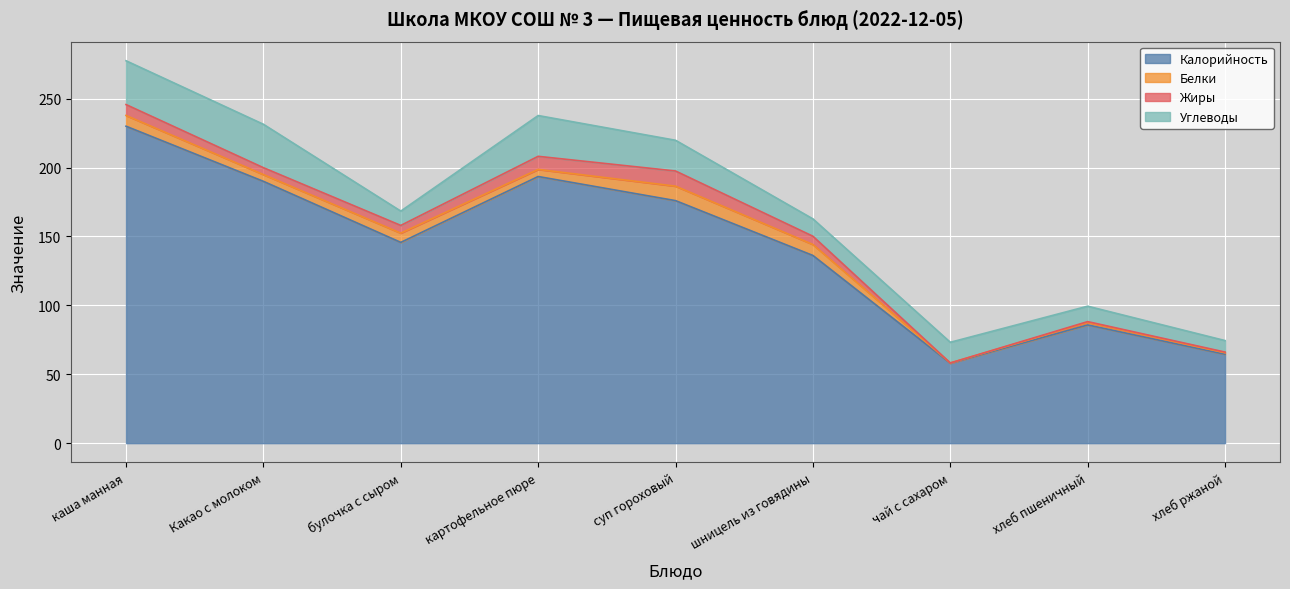

What is the difference between the Жиры values at суп гороховый and булочка с сыром?

5.4